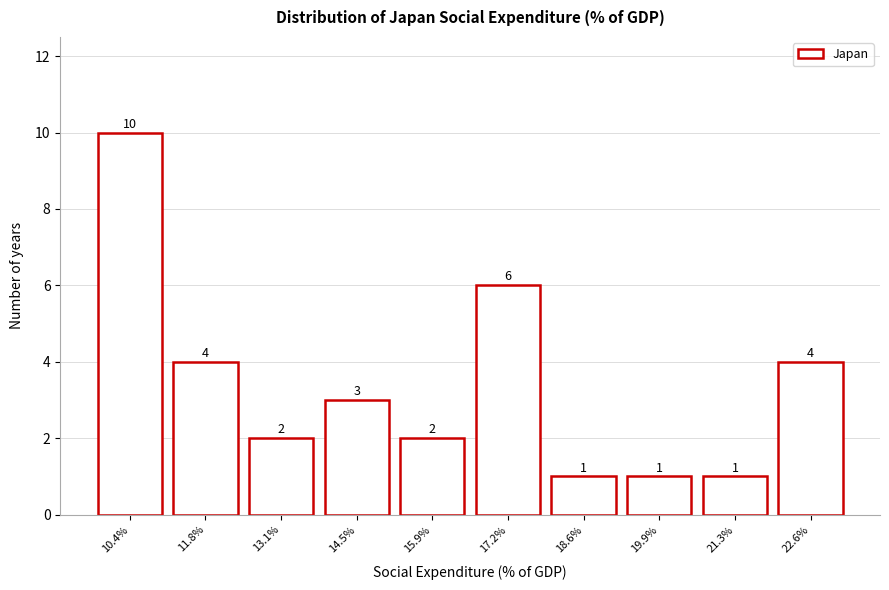

Reading left to right, what are all the values shown in this chart?

10	4	2	3	2	6	1	1	1	4